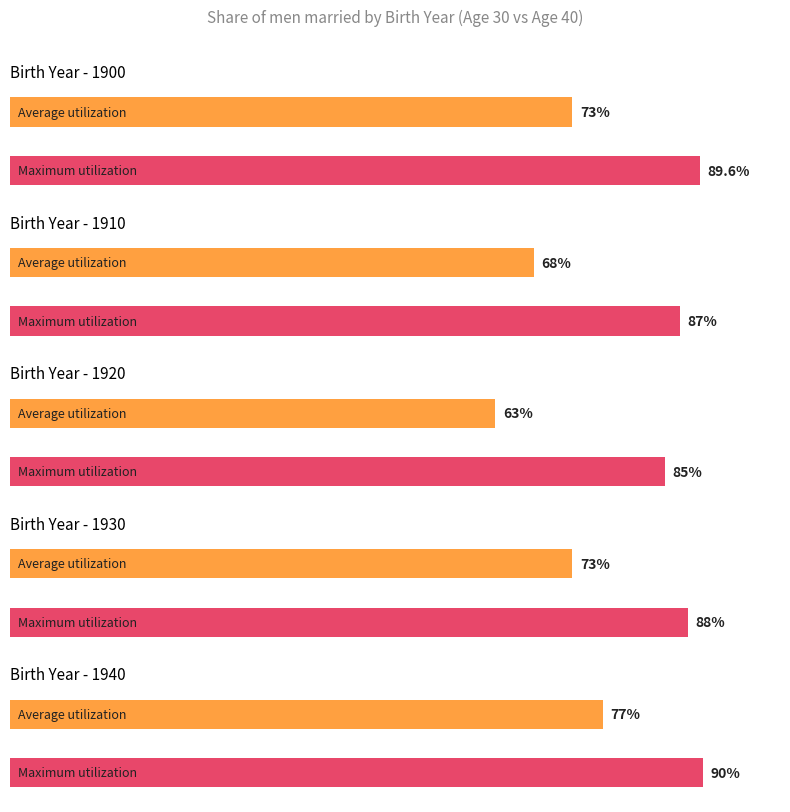

List the series in order of their peak value, lowest first.

Average utilization, Maximum utilization